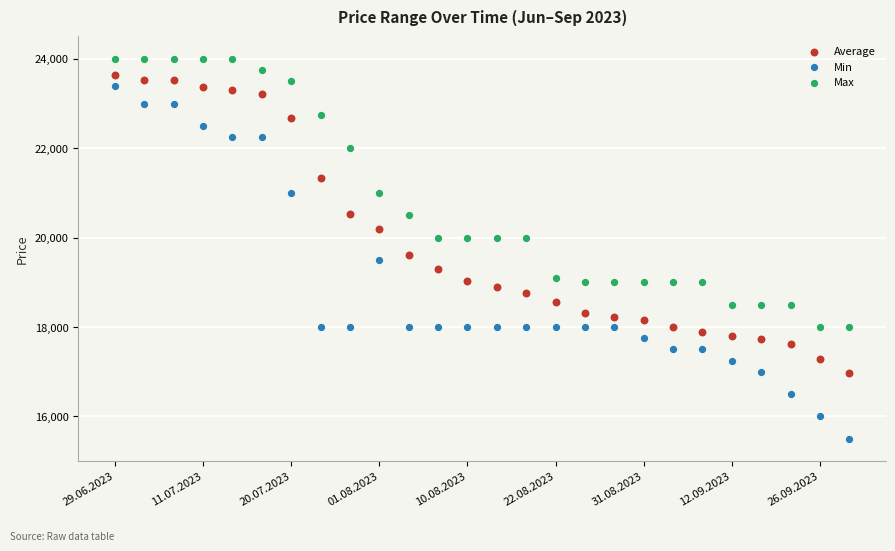

What are all the series names shown in the legend?

Average, Min, Max